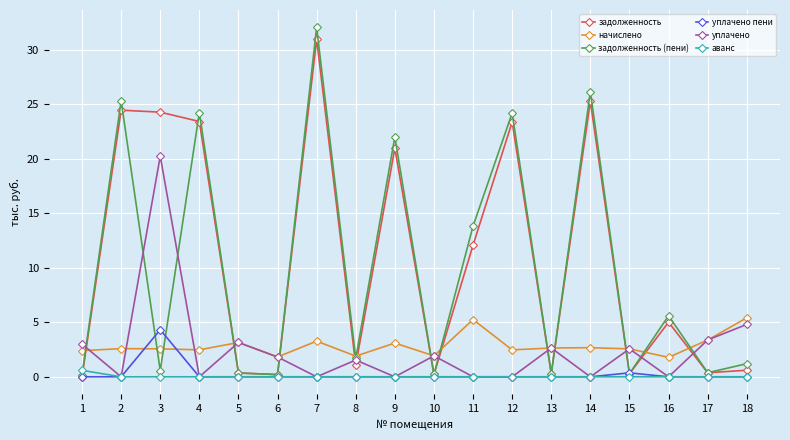

What is the total value across all series at 8?

6.2